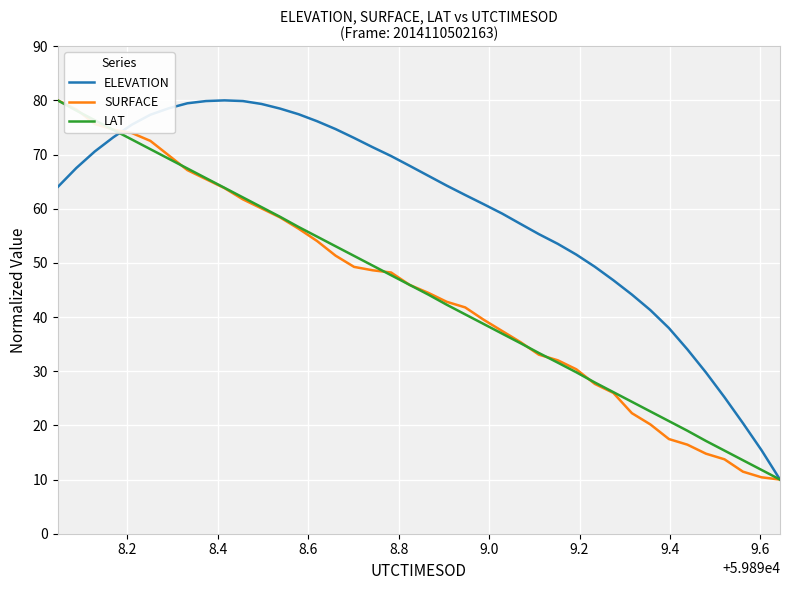

Which series has the largest total across all categories?

ELEVATION